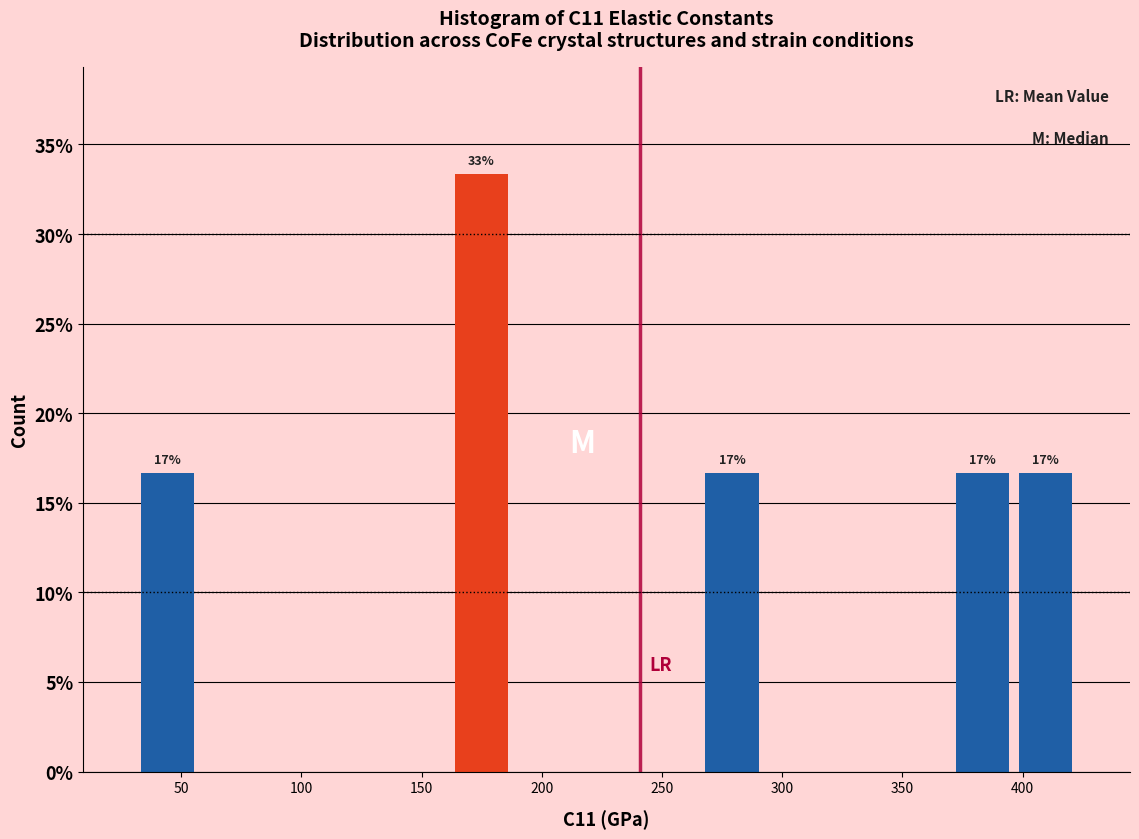

Which range on the x-axis has the tallest bar?

160 to 190